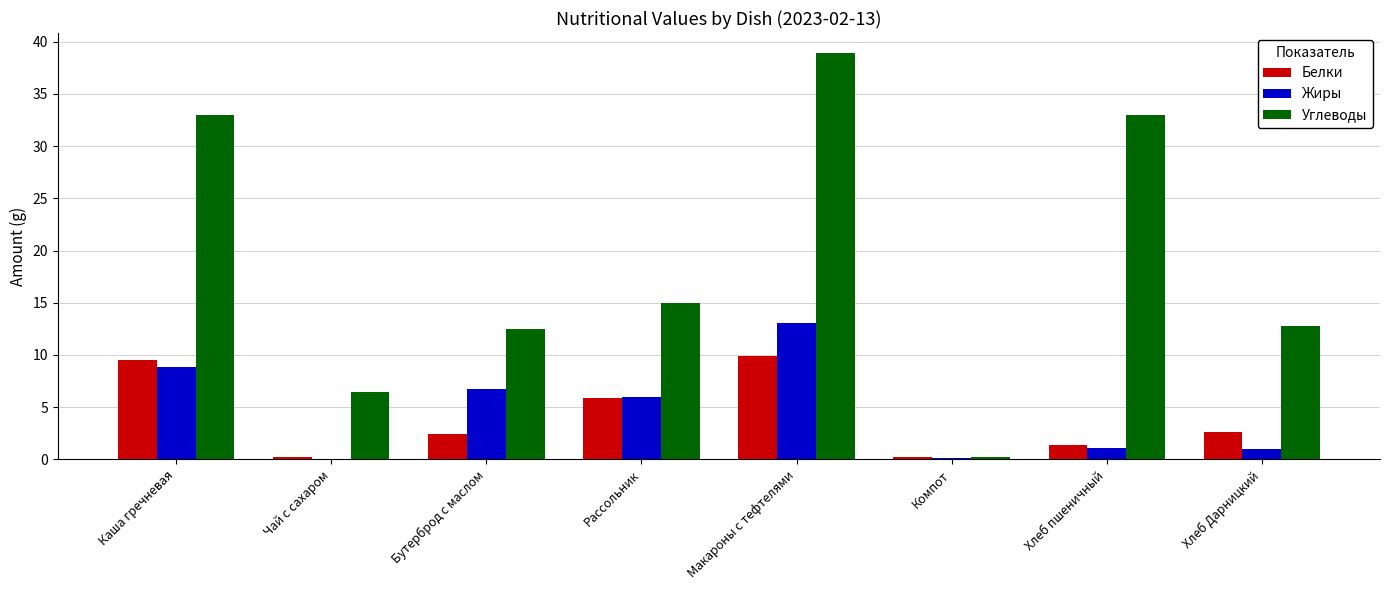

What are all the series names shown in the legend?

Белки, Жиры, Углеводы